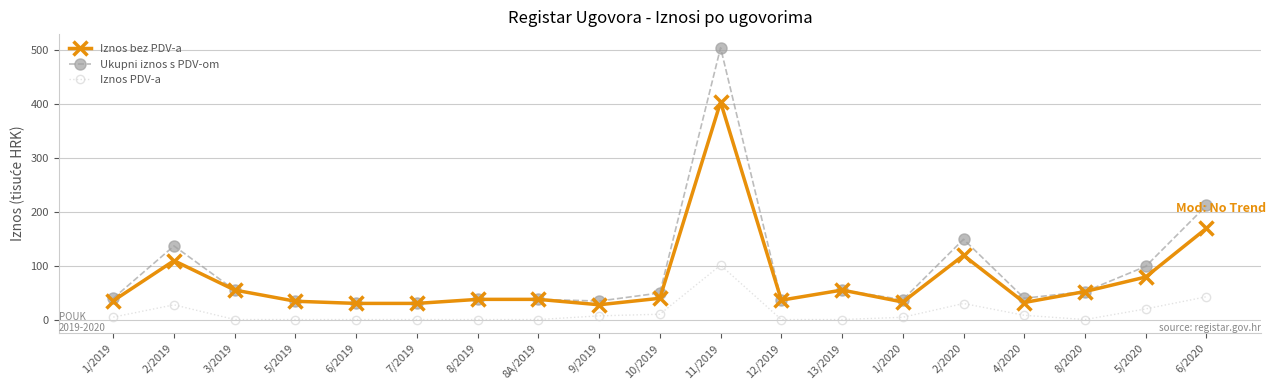

What is the label of the 15th point from the right?

6/2019